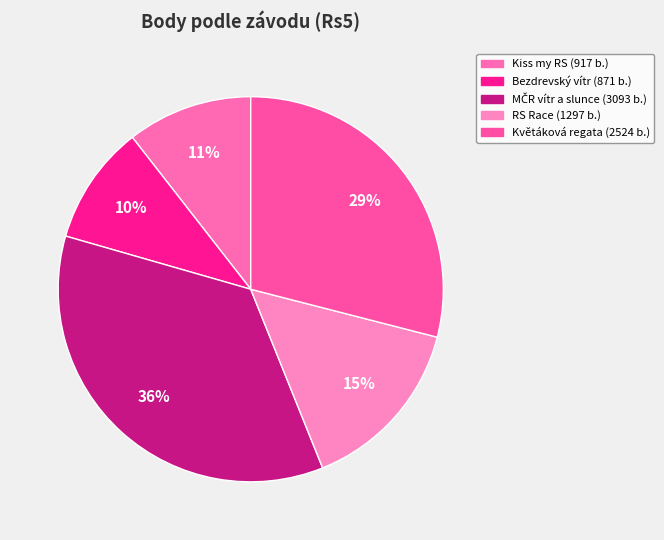

How many slices are in this pie chart?

5